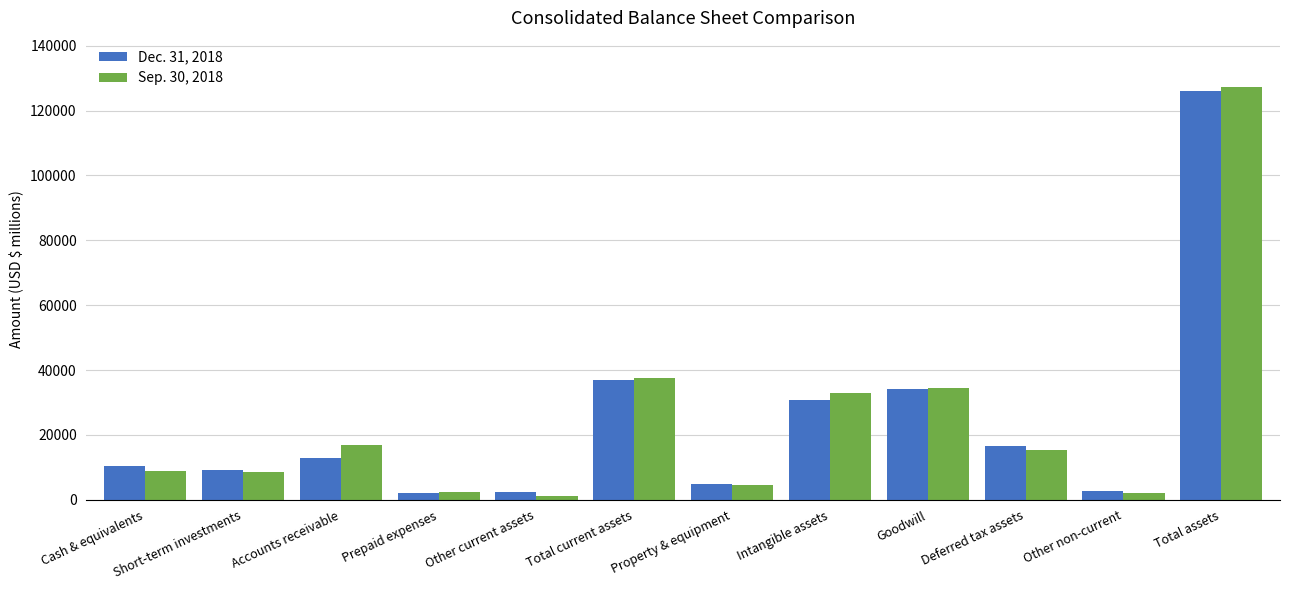

Does the chart contain stacked bars?

No